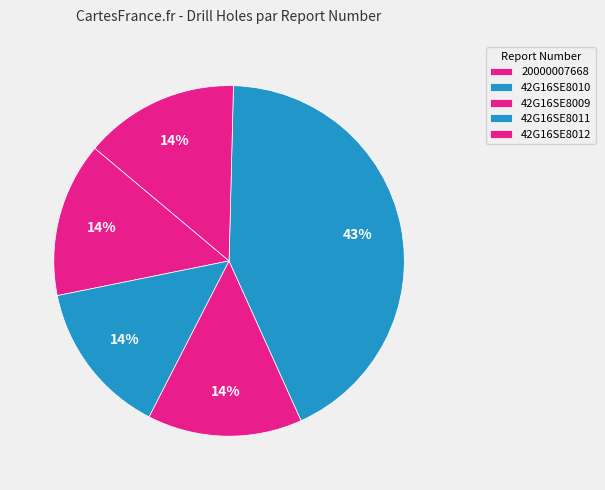

True or false: 20000007668 accounts for 14% of the total.

True